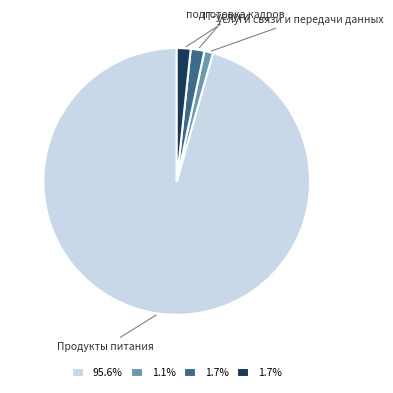

Combined, do Продукты питания and IT-услуги account for over 50%?

Yes